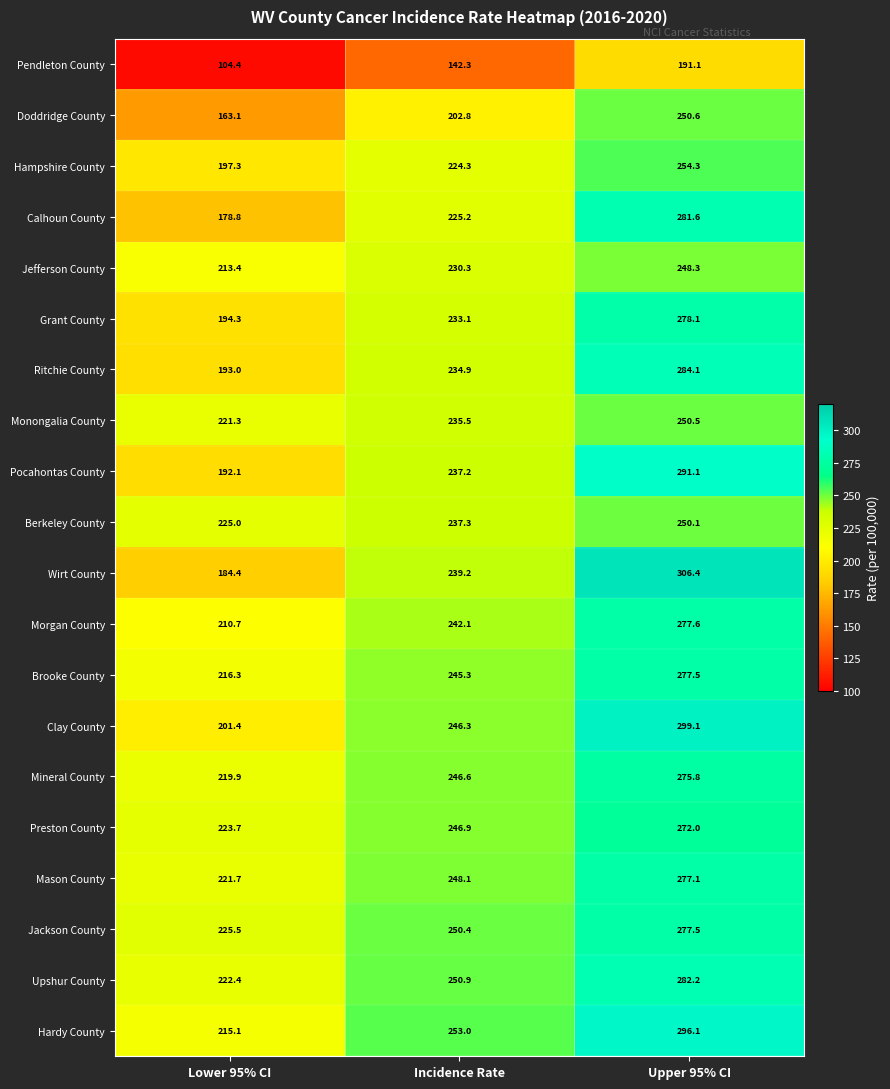

At which category is the sum across all series the highest?

Upper 95% CI